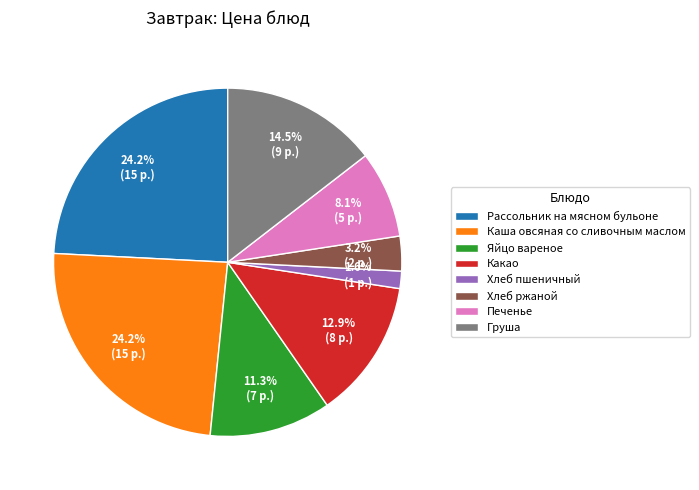

To the nearest percent, what portion does Хлеб пшеничный represent?

2%